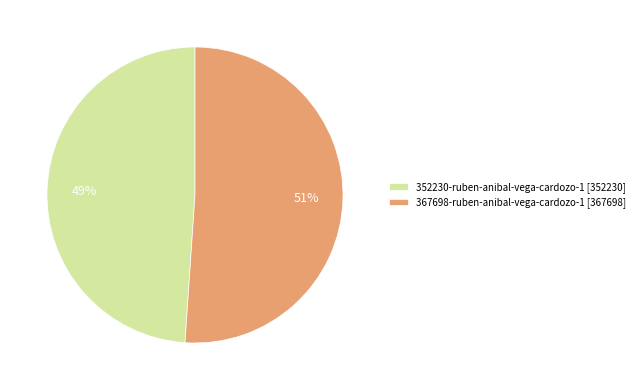

Do 367698-ruben-anibal-vega-cardozo-1 [367698] and 352230-ruben-anibal-vega-cardozo-1 [352230] together represent more than half of the pie?

Yes